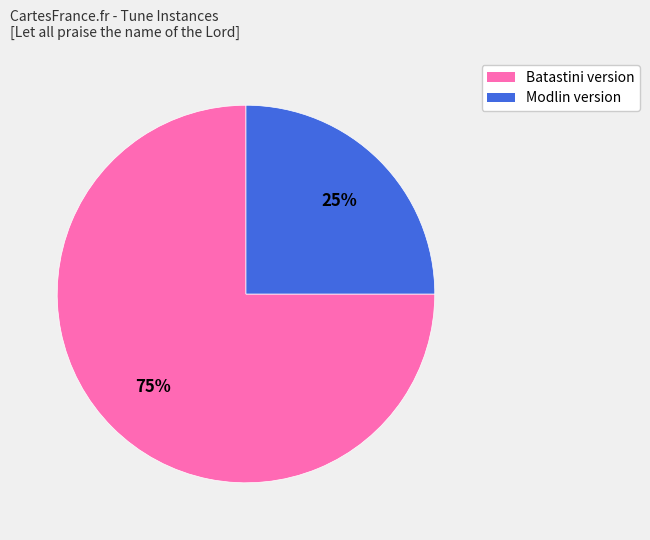

To the nearest percent, what is the difference between the largest and smallest slice percentages?

50%